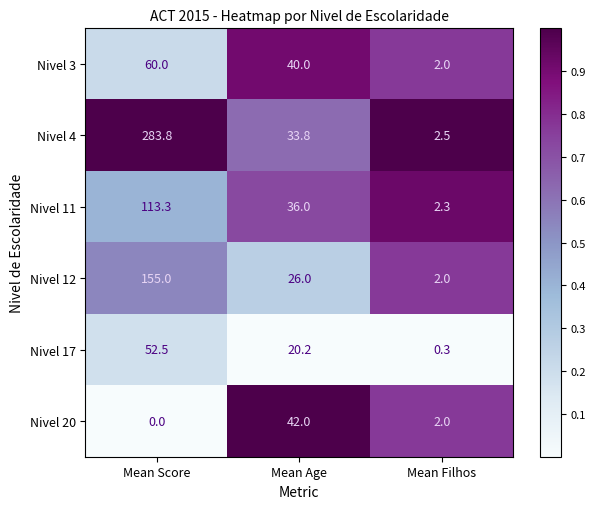

Reading right to left, transcribe all the data shown in this chart.

Nivel 3: Mean Filhos=2.0	Mean Age=40.0	Mean Score=60.0
Nivel 4: Mean Filhos=2.5	Mean Age=33.8	Mean Score=283.8
Nivel 11: Mean Filhos=2.3	Mean Age=36.0	Mean Score=113.3
Nivel 12: Mean Filhos=2.0	Mean Age=26.0	Mean Score=155.0
Nivel 17: Mean Filhos=0.3	Mean Age=20.2	Mean Score=52.5
Nivel 20: Mean Filhos=2.0	Mean Age=42.0	Mean Score=0.0